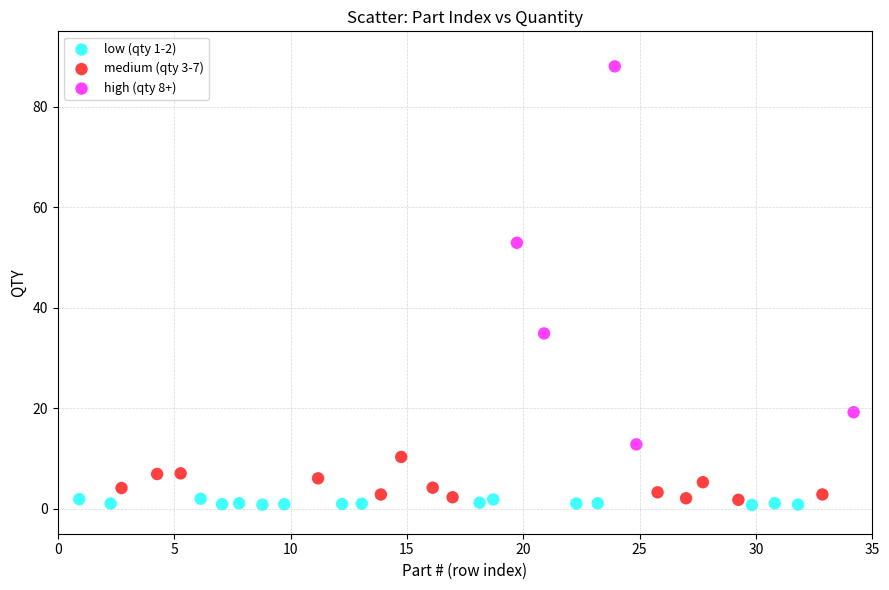

Which series contains the highest Y value?

high (qty 8+)